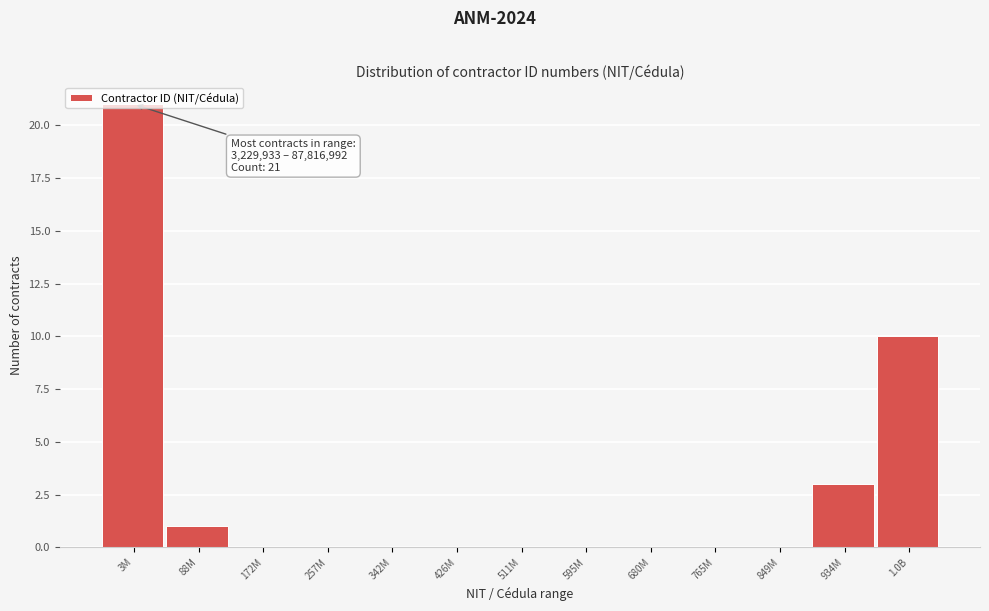

What is the sum of all values?

35